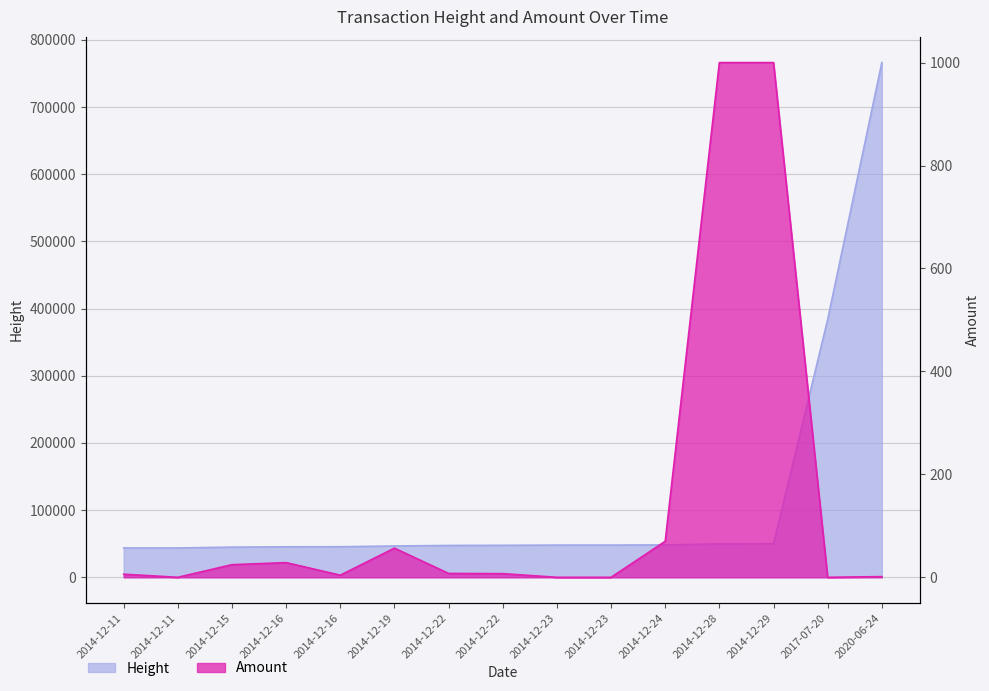

Reading left to right, transcribe all the data shown in this chart.

Height: 2014-12-11=43656.0	2014-12-11=43662.0	2014-12-15=44900.0	2014-12-16=45387.0	2014-12-16=45500.0	2014-12-19=46600.0	2014-12-22=47400.0	2014-12-22=47600.0	2014-12-23=47908.0	2014-12-23=47947.0	2014-12-24=48213.0	2014-12-28=49706.0	2014-12-29=50039.0	2017-07-20=383745.0	2020-06-24=766170.0
Amount: 2014-12-11=6.0	2014-12-11=0.0	2014-12-15=24.5	2014-12-16=28.5	2014-12-16=4.1	2014-12-19=56.7	2014-12-22=7.5	2014-12-22=7.1	2014-12-23=0.0	2014-12-23=0.0	2014-12-24=70.0	2014-12-28=1000.0	2014-12-29=1000.0	2017-07-20=0.0	2020-06-24=1.3